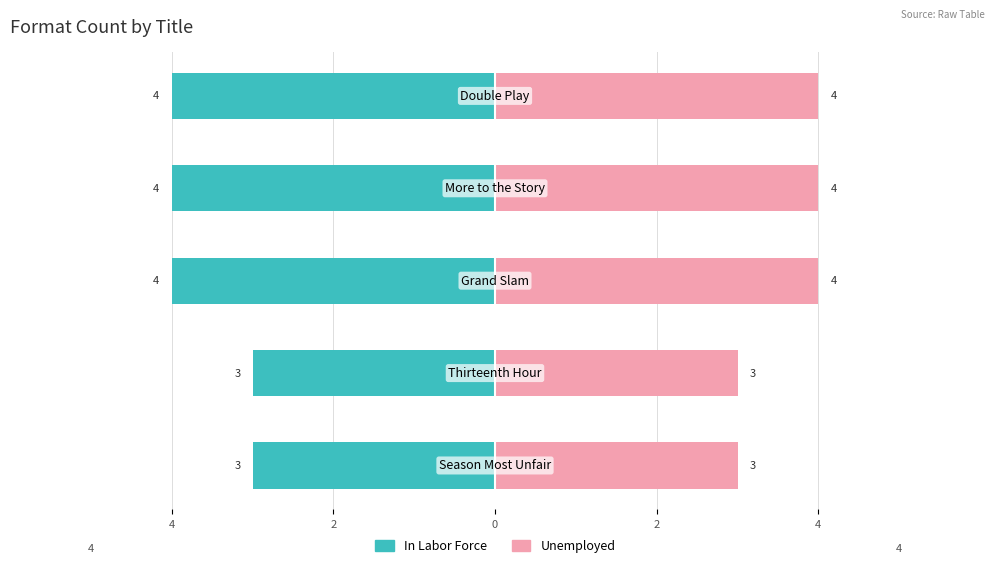

What is the greatest value displayed?

4